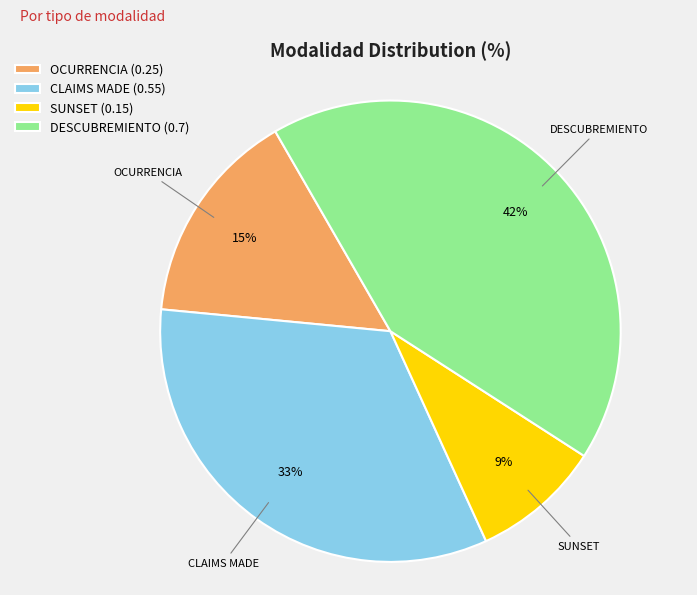

To the nearest percent, what portion does OCURRENCIA represent?

15%